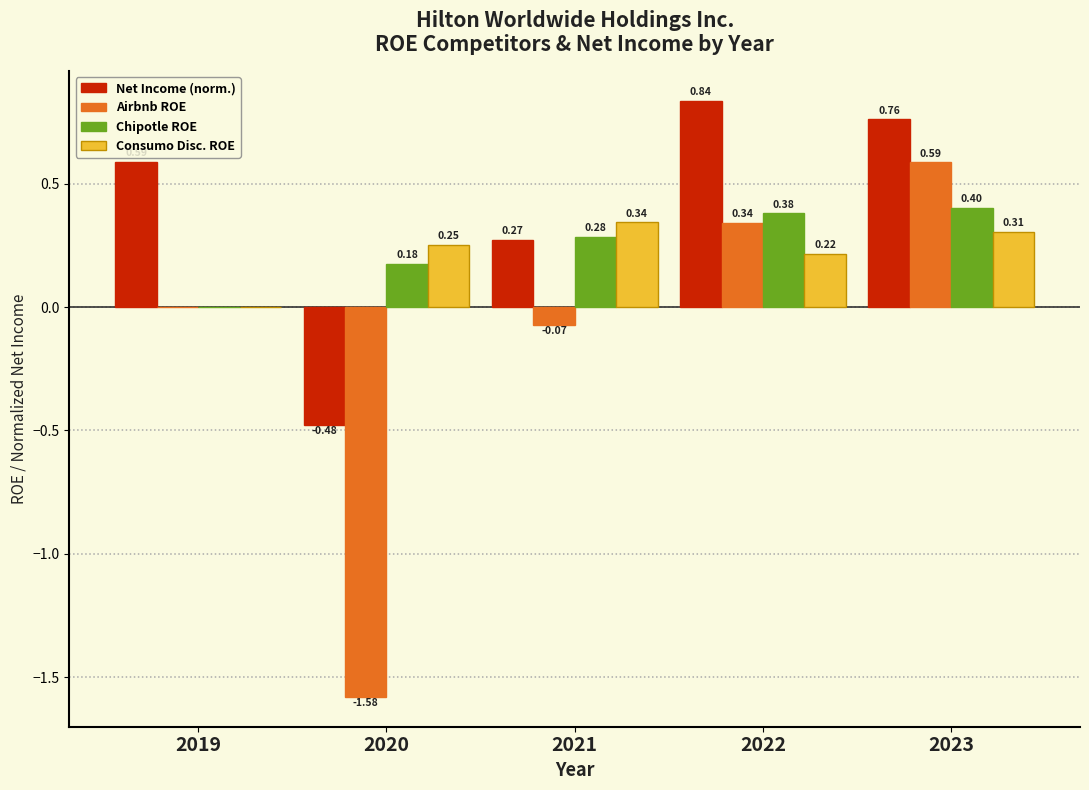

Between 2020 and 2023, which series saw the biggest shift?

Airbnb ROE